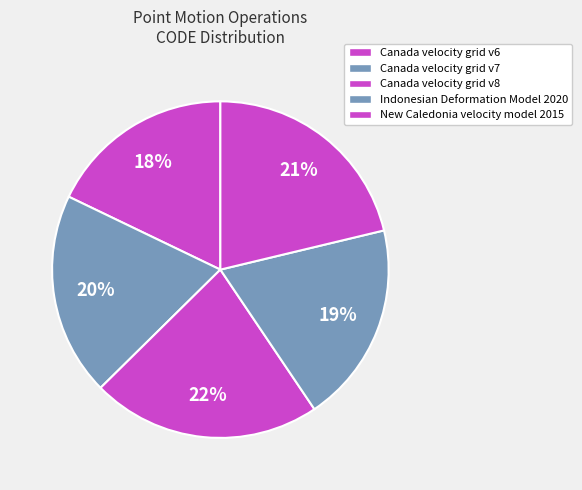

Is the sum of Canada velocity grid v8 and Indonesian Deformation Model 2020 greater than half?

No